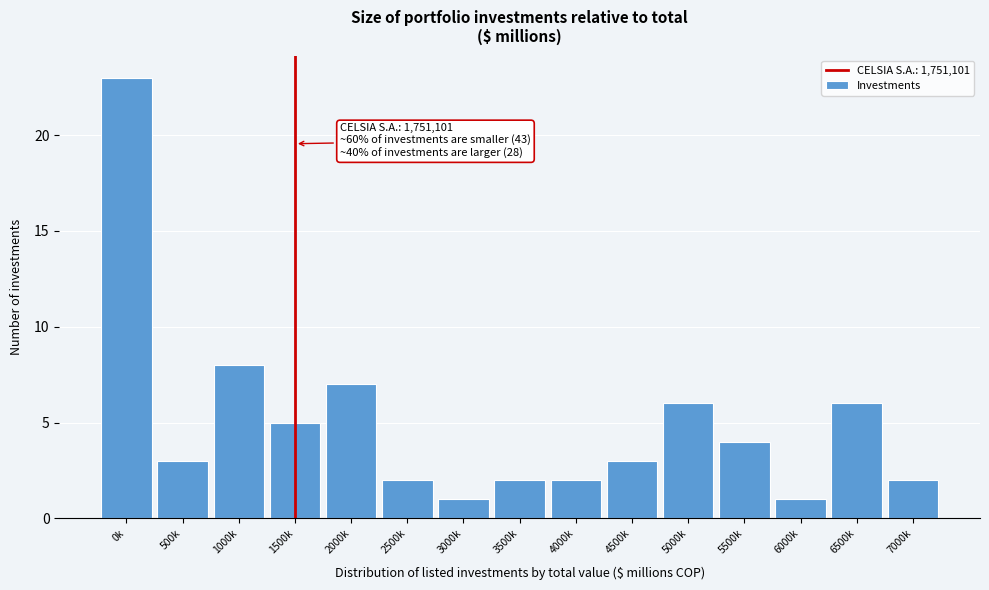

Reading left to right, what are all the values shown in this chart?

0k=23	500k=3	1000k=8	1500k=5	2000k=7	2500k=2	3000k=1	3500k=2	4000k=2	4500k=3	5000k=6	5500k=4	6000k=1	6500k=6	7000k=2